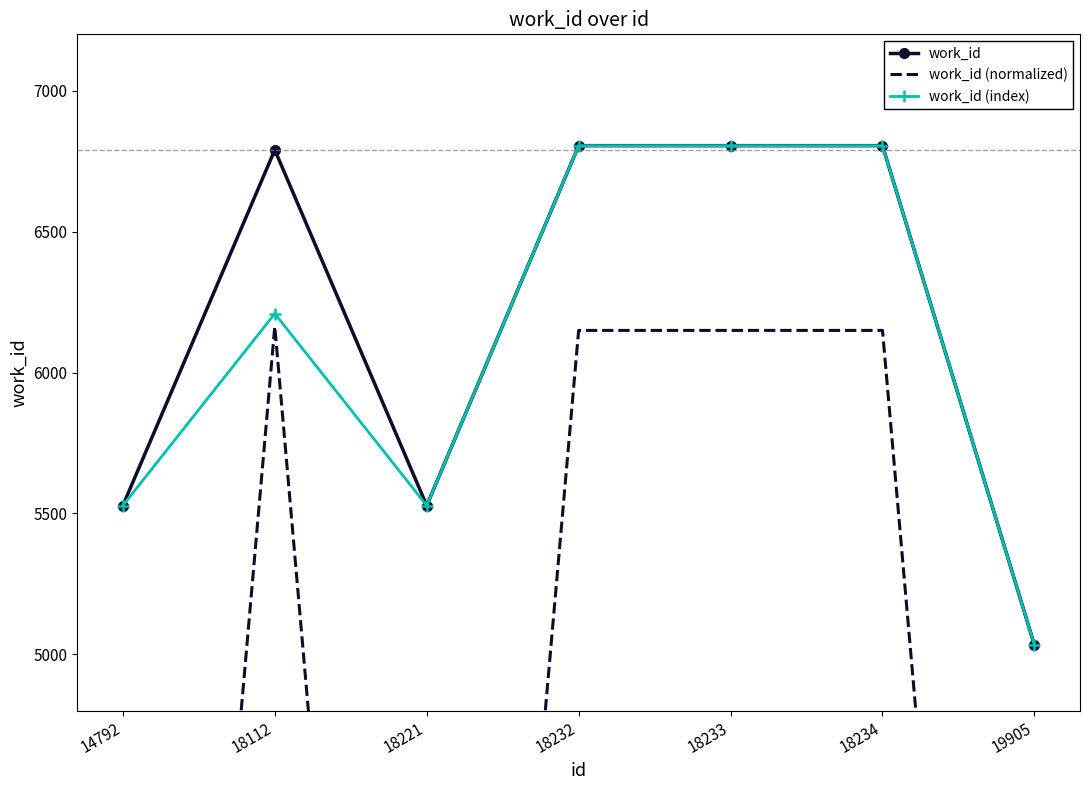

What are all the series names shown in the legend?

work_id, work_id (normalized), work_id (index)